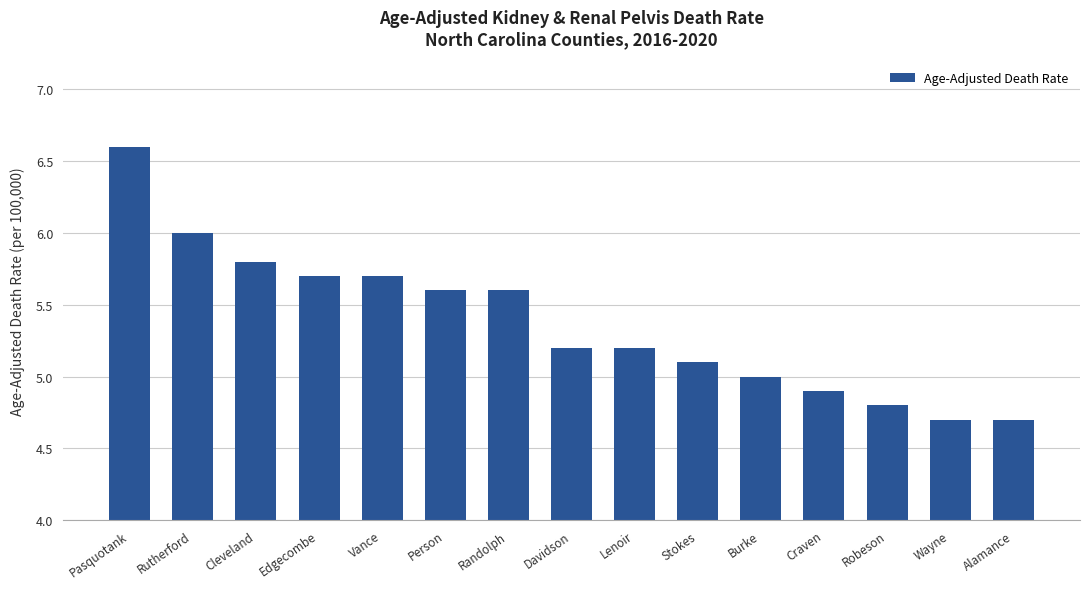

What is the difference between the second highest and second lowest values?

1.3